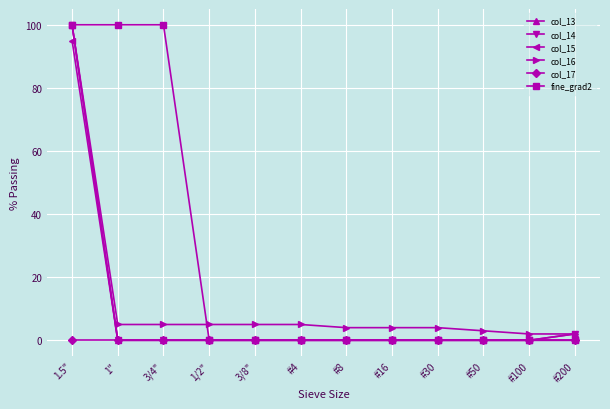

Does the chart have visible grid lines?

Yes